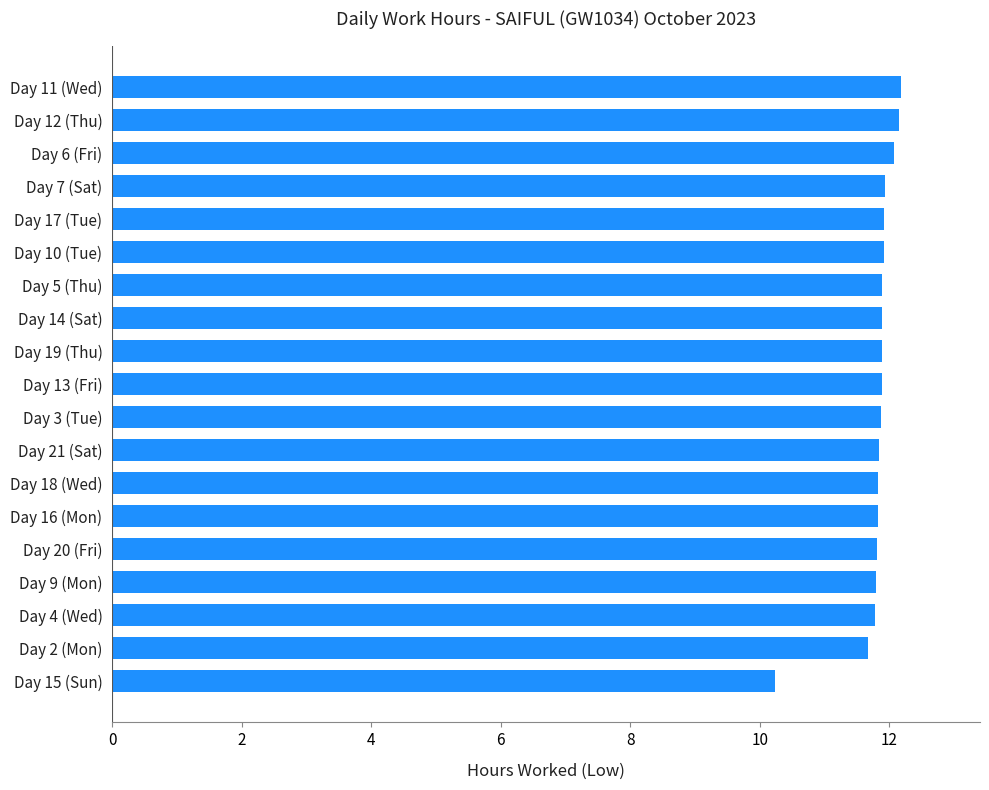

Is it true that the value at Day 19 (Thu) is 11.9?

True